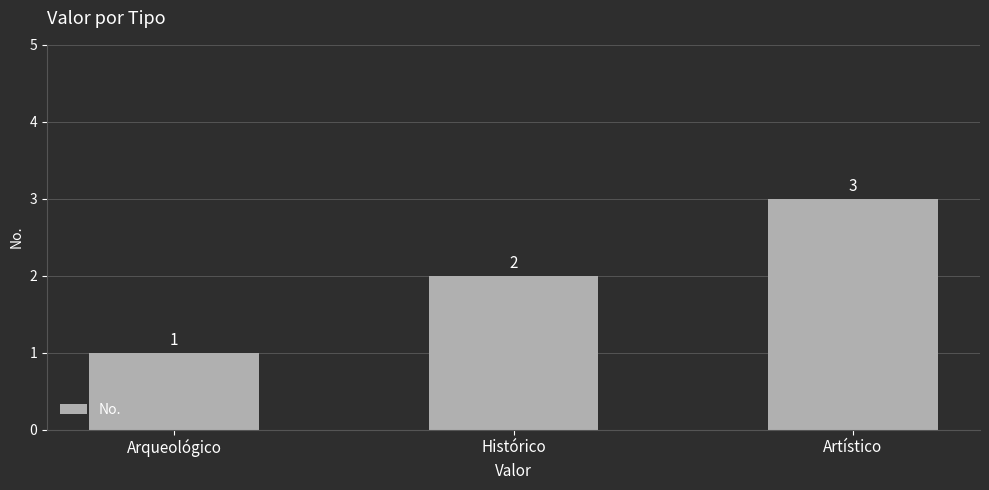

How many values are between 1 and 3?

3